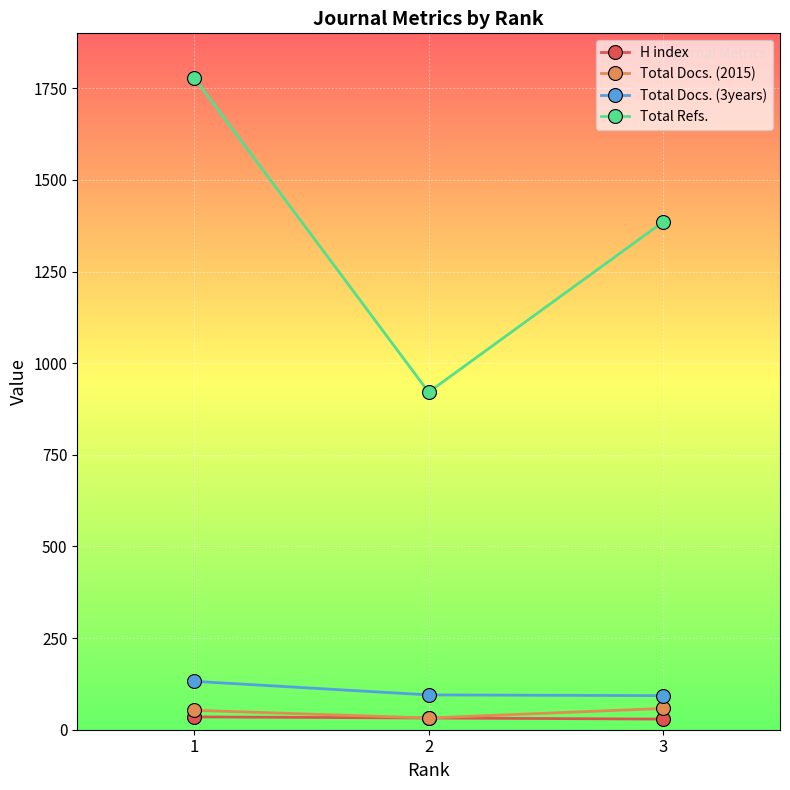

At which category is the sum across all series the highest?

1